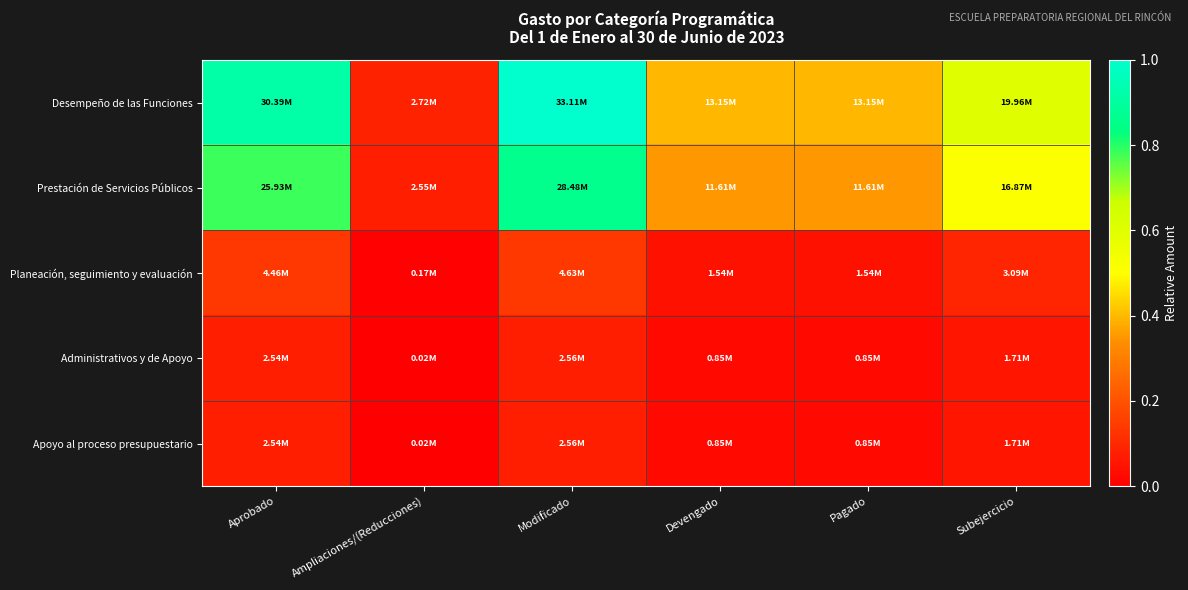

Between Devengado and Subejercicio, which series saw the biggest shift?

Desempeño de las Funciones